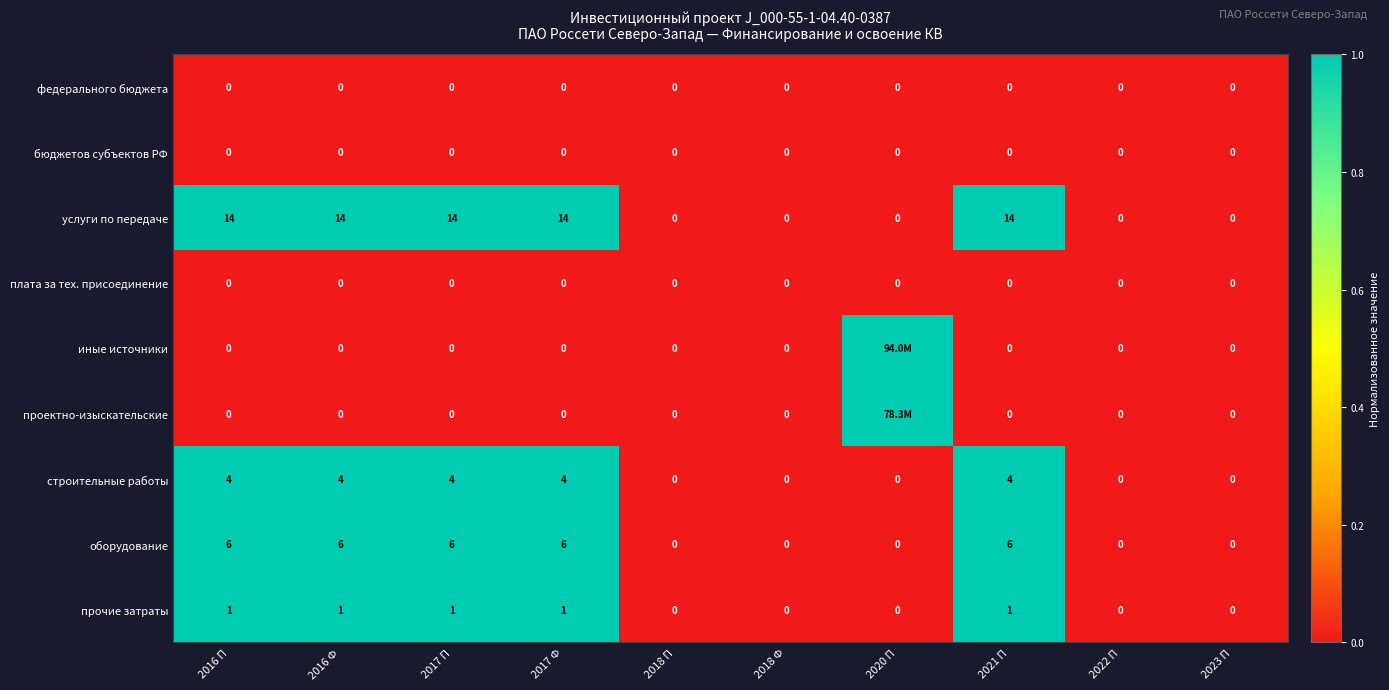

Count the прочие затраты values in the range 0 to 1.

10